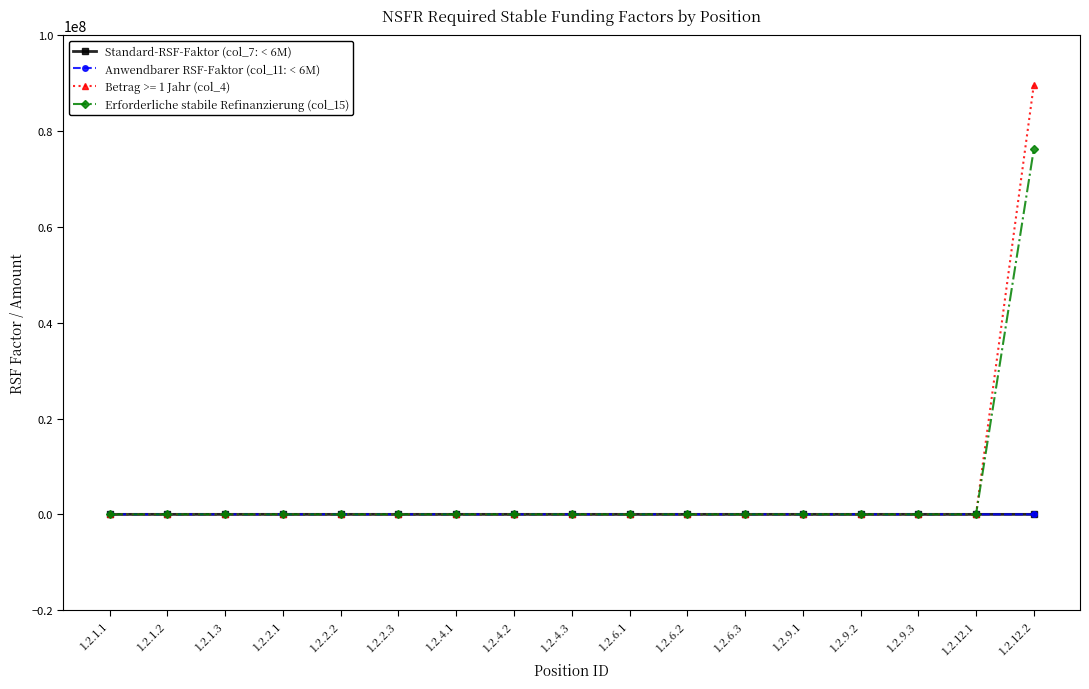

True or false: Standard-RSF-Faktor (col_7: < 6M) and Anwendbarer RSF-Faktor (col_11: < 6M) cross at least once.

False